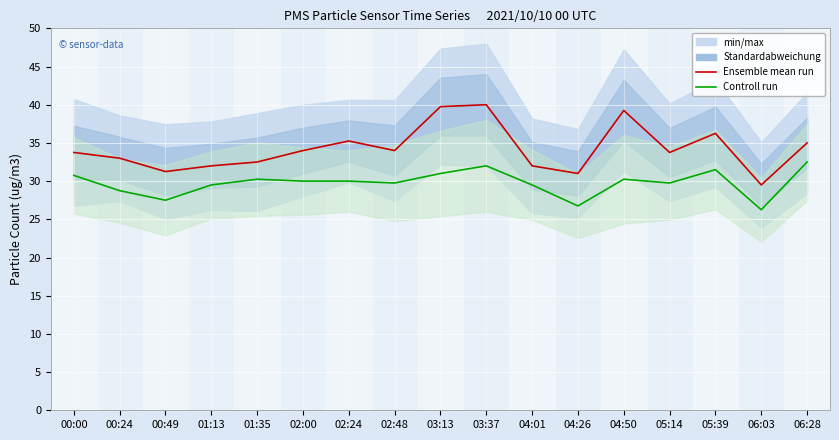

At how many categories does at least one series exceed 34?

6